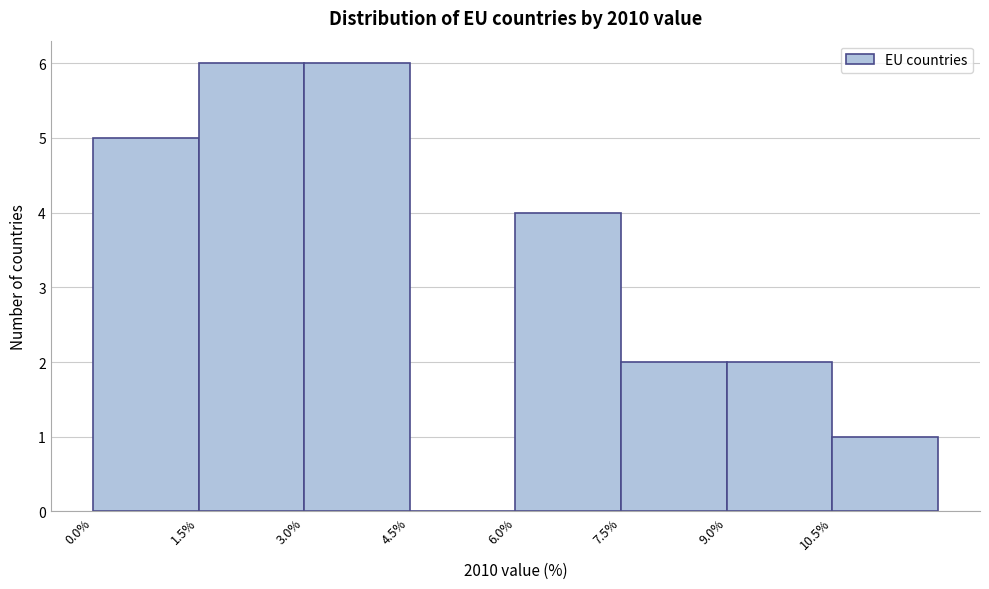

Reading left to right, transcribe this chart: for each bar, give the range it covers on the x-axis and its height. Neither the bar edges nor the heights are printed on the chart, so give them approximately, as read against the axes.

0.0 to 1.5: 5
1.5 to 3.0: 6
3.0 to 4.5: 6
4.5 to 6.0: 0
6.0 to 7.5: 4
7.5 to 9.0: 2
9.0 to 10.5: 2
10.5 to 12.0: 1